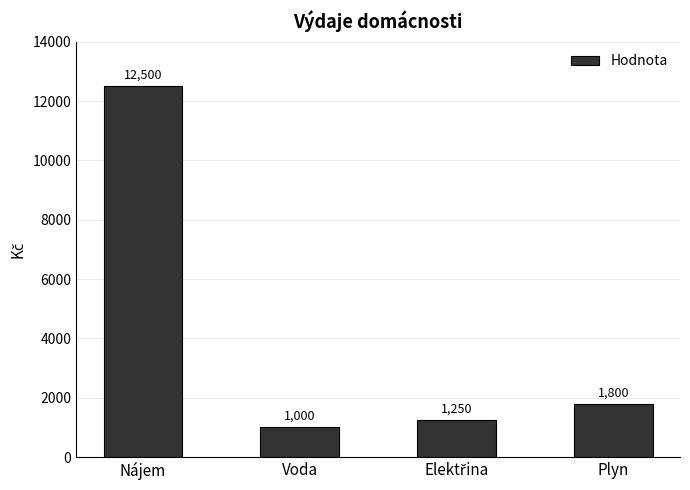

Reading right to left, list all the values displayed in this chart.

1800	1250	1000	12500